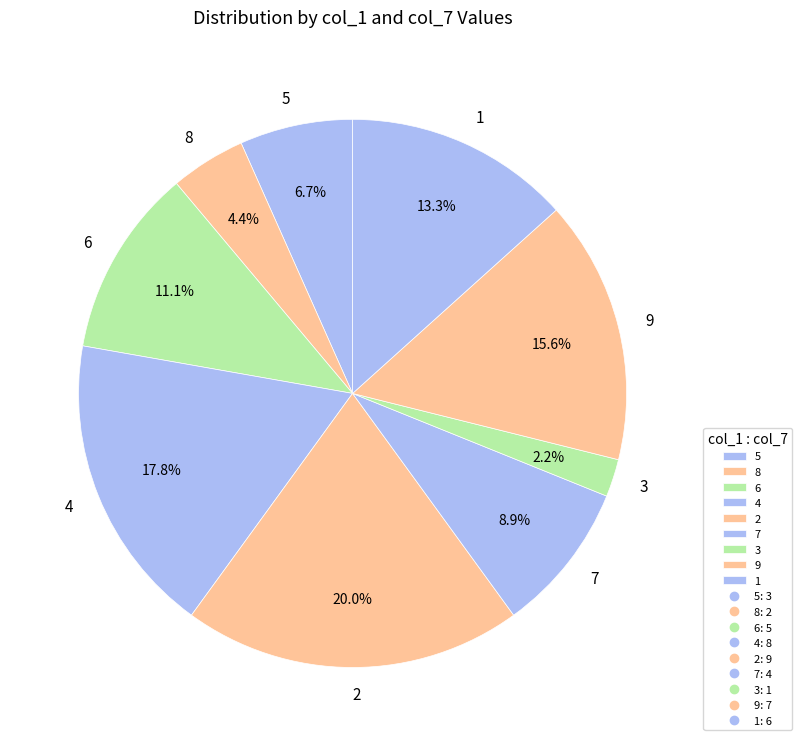

How many slices are in this pie chart?

9